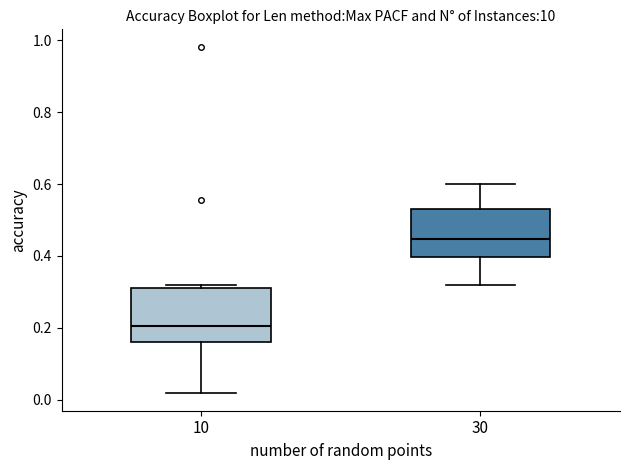

Which box has the lowest median line?

10